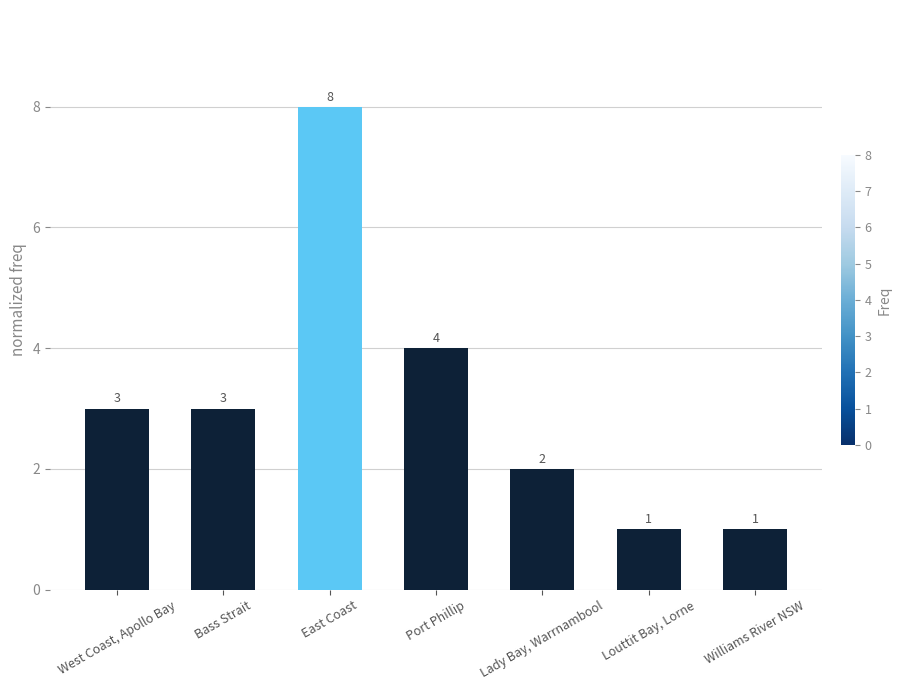

What is the change in value from Bass Strait to Port Phillip?

+1